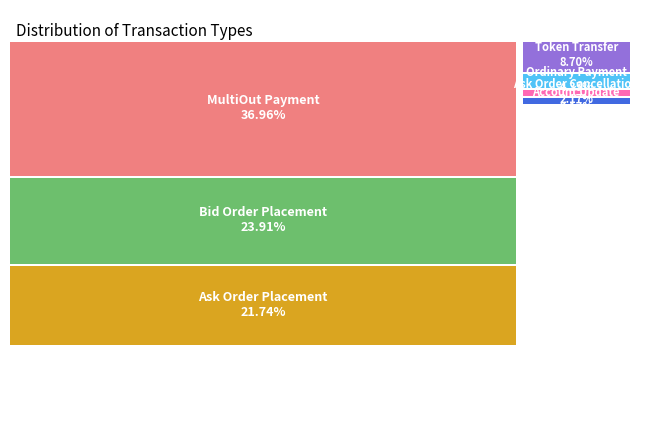

What is the largest slice in the pie chart?

MultiOut Payment